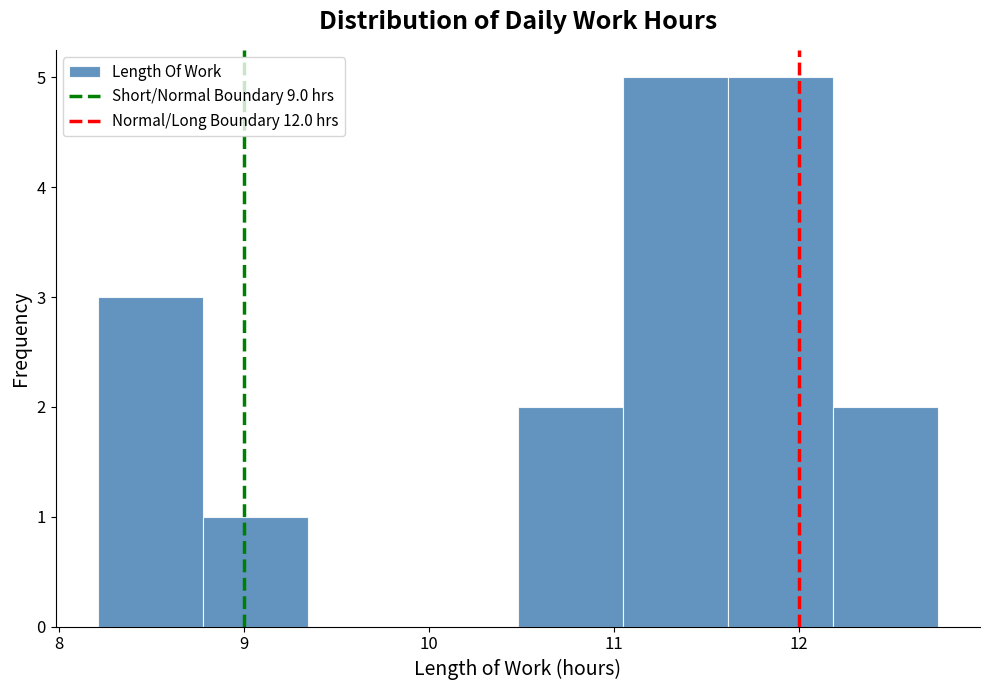

Reading left to right, list every bar in this chart as the range it spans on the x-axis followed by its height. Neither the bar edges nor the heights are printed on the chart, so give them approximately, as read against the axes.

8.2 to 8.8: 3
8.8 to 9.3: 1
9.3 to 9.9: 0
9.9 to 10.5: 0
10.5 to 11.0: 2
11.0 to 11.6: 5
11.6 to 12.2: 5
12.2 to 12.8: 2